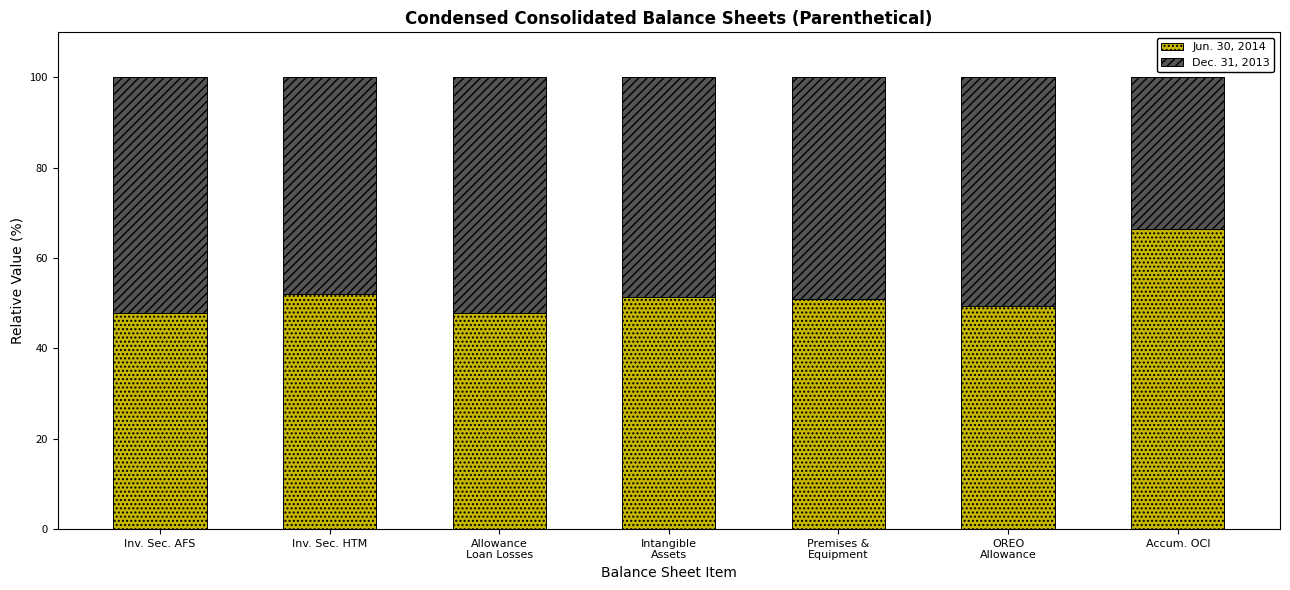

At which label does Jun. 30, 2014 reach its peak?

Accum. OCI